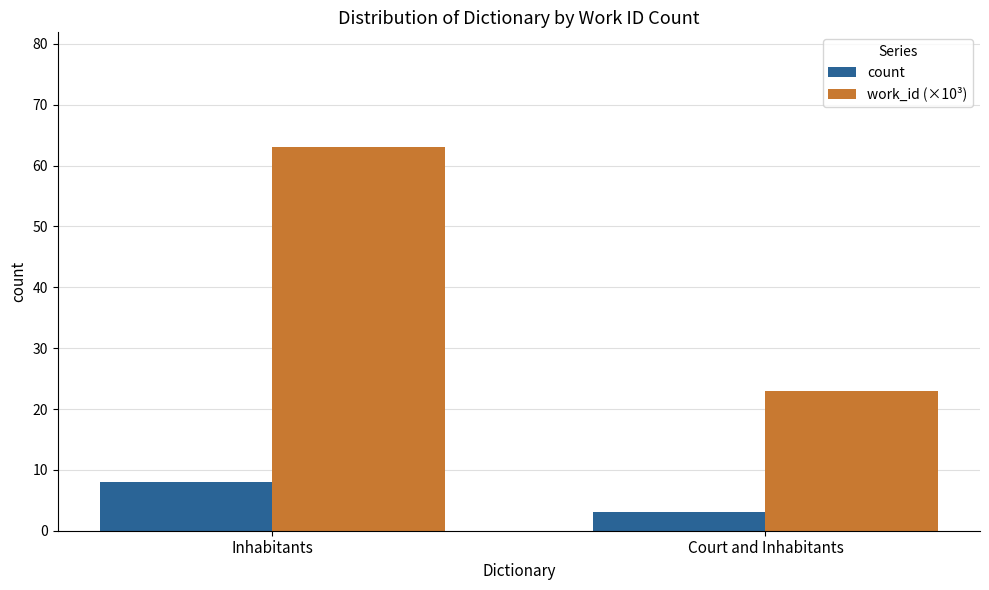

What is the difference between the maximum and minimum values in the work_id (×10³) series?

40